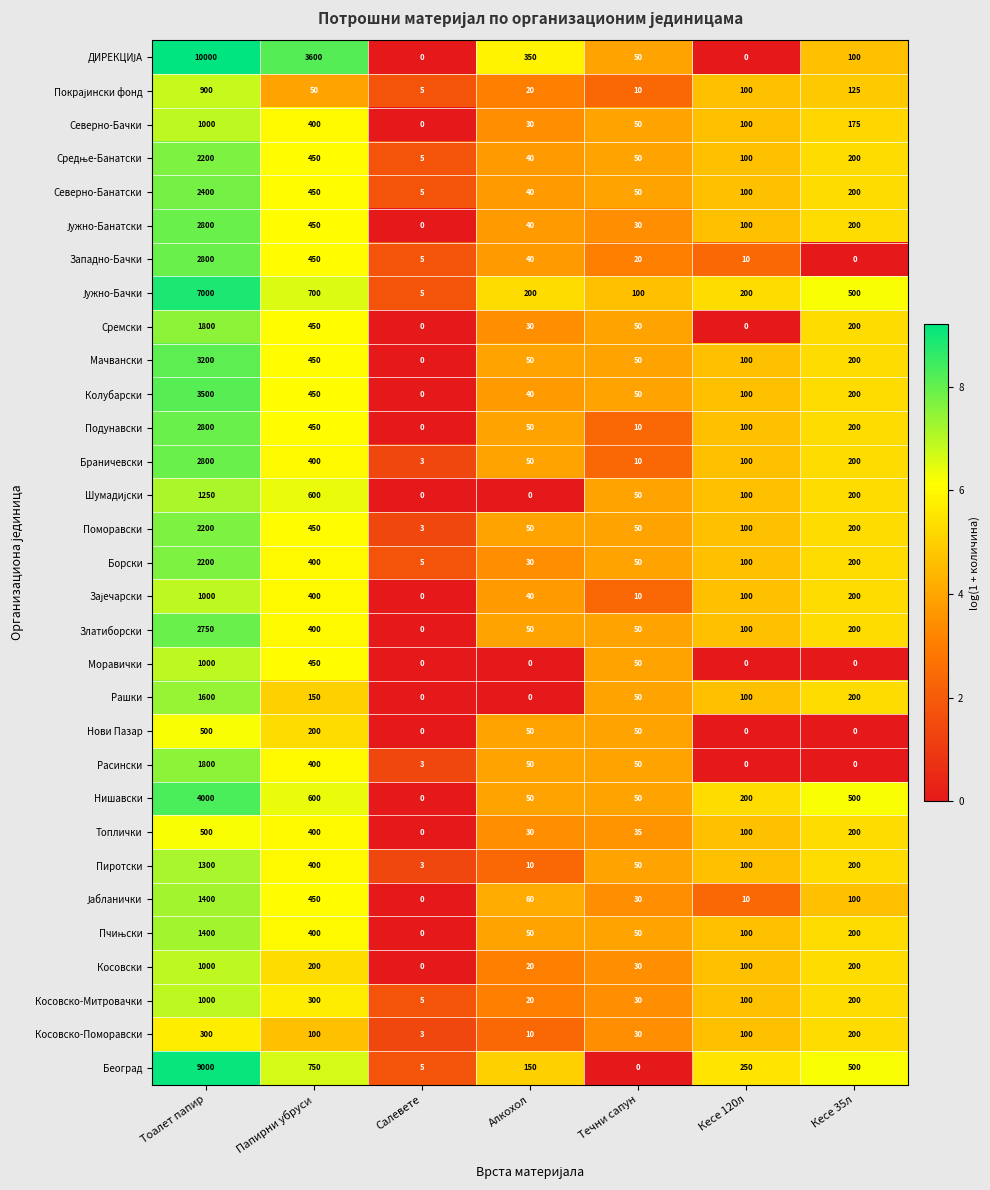

At which category is the sum across all series the highest?

Тоалет папир